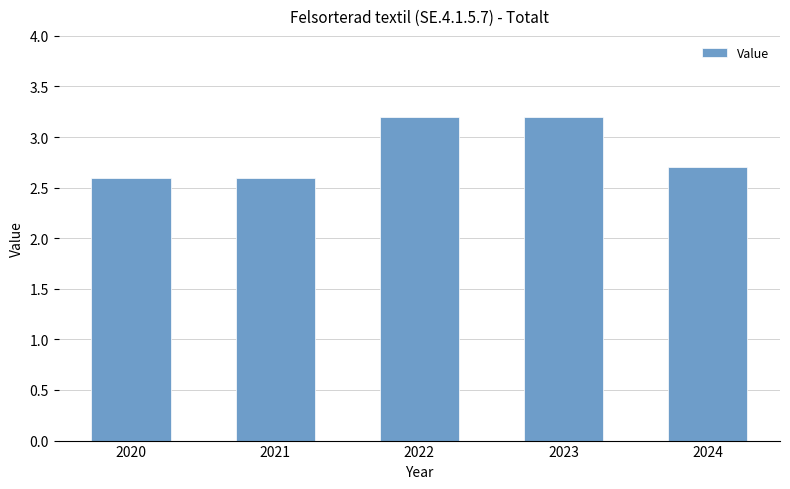

What is the maximum value shown in the chart?

3.2